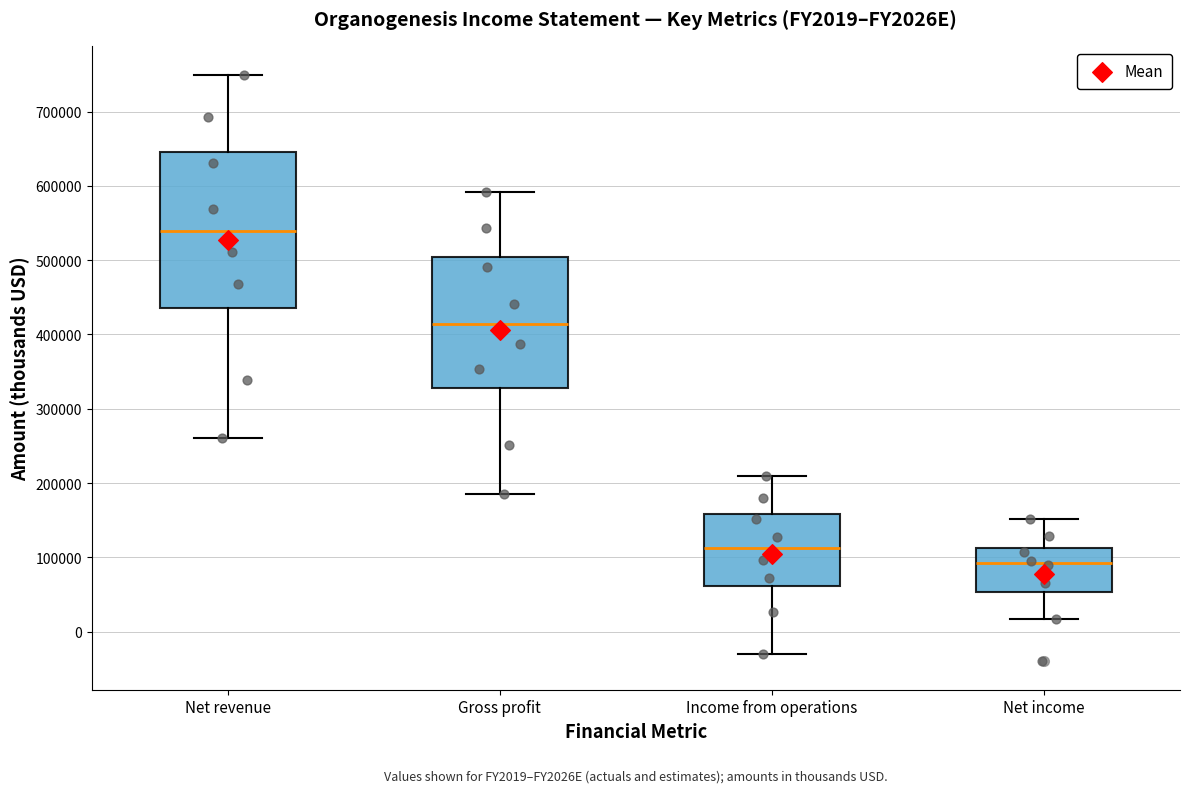

Reading left to right, read every box against the y-axis: the position of its median line, the range the box covers, and the ends of its whiskers. The values are not printed on the chart, so give them approximately, as read against the axis.

Net revenue: median 540000, box 440000 to 650000, whiskers 260000 to 750000
Gross profit: median 410000, box 330000 to 500000, whiskers 190000 to 590000
Income from operations: median 110000, box 60000 to 160000, whiskers -30000 to 210000
Net income: median 90000, box 50000 to 110000, whiskers 20000 to 150000